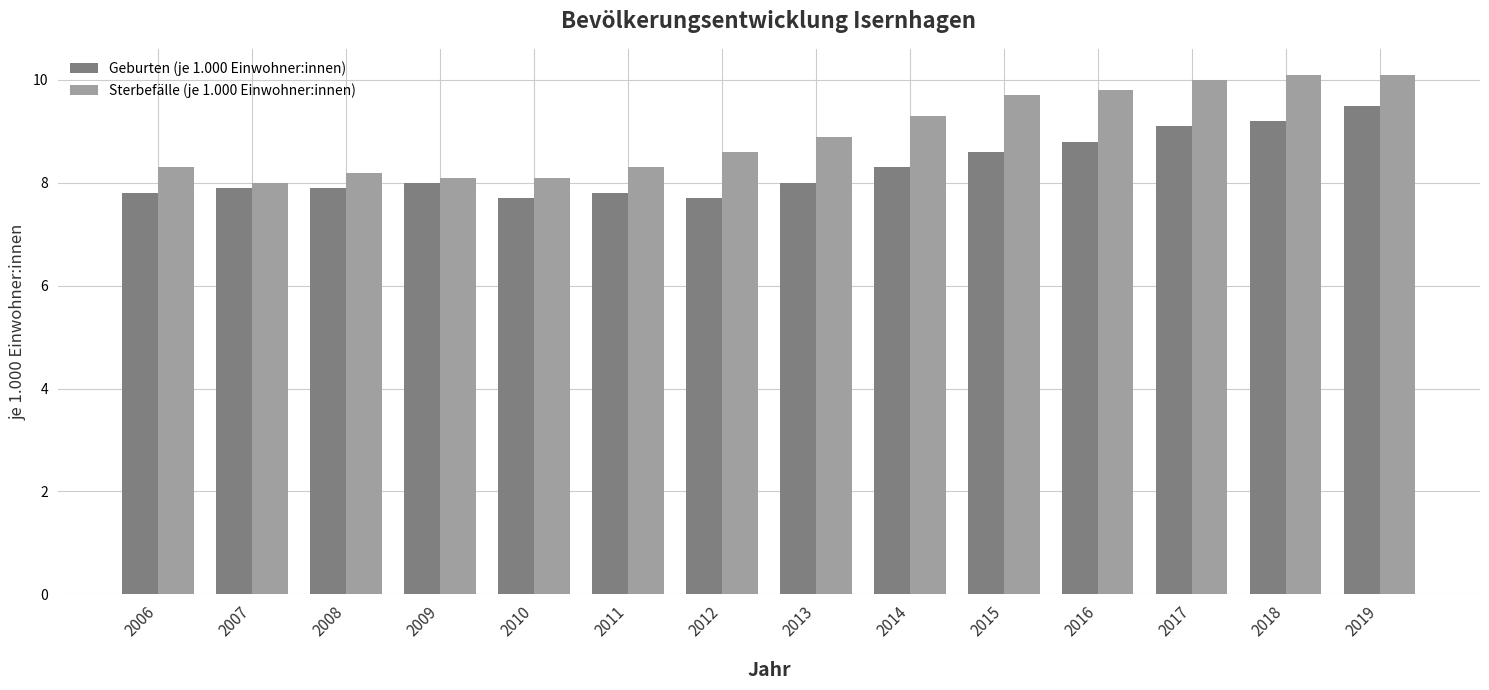

Is it true that Geburten (je 1.000 Einwohner:innen) equals 10.4 at 2011?

False